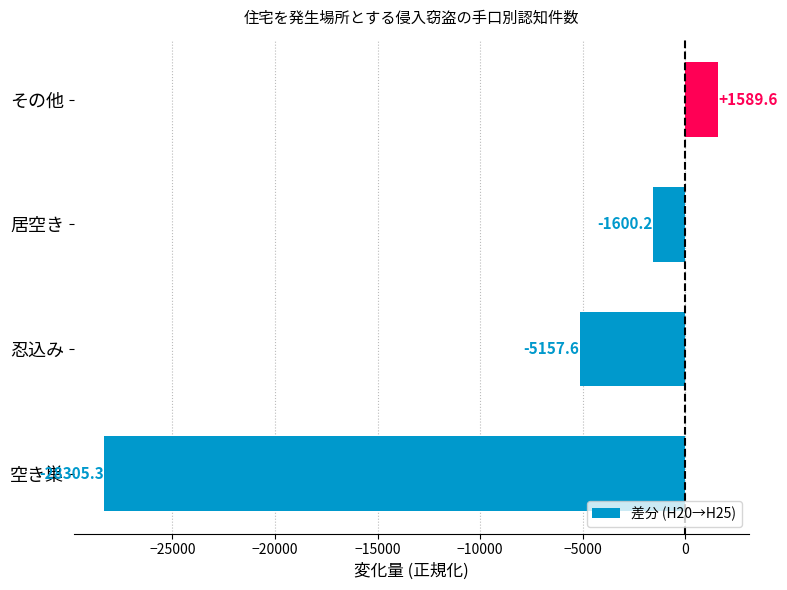

Reading top to bottom, what are all the values shown in this chart?

1589.6	-1600.2	-5157.6	-28305.3